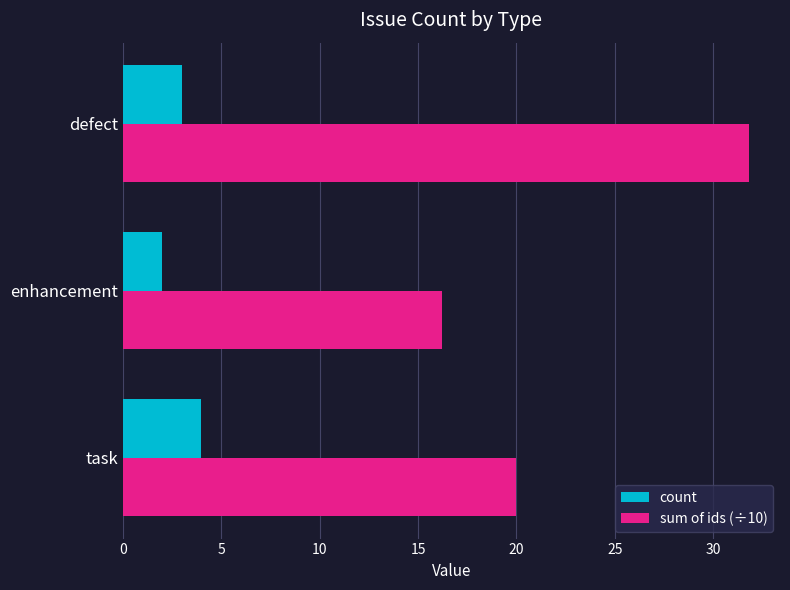

What is the minimum value shown in the chart?

2.0